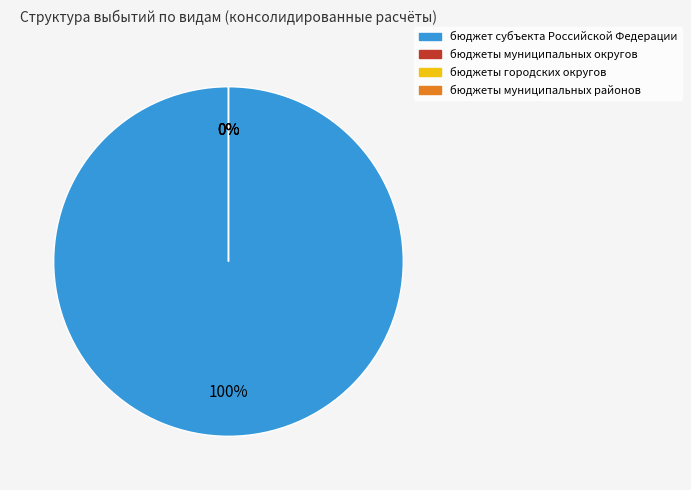

True or false: иные межбюджетные трансферты accounts for 99% of the total.

False